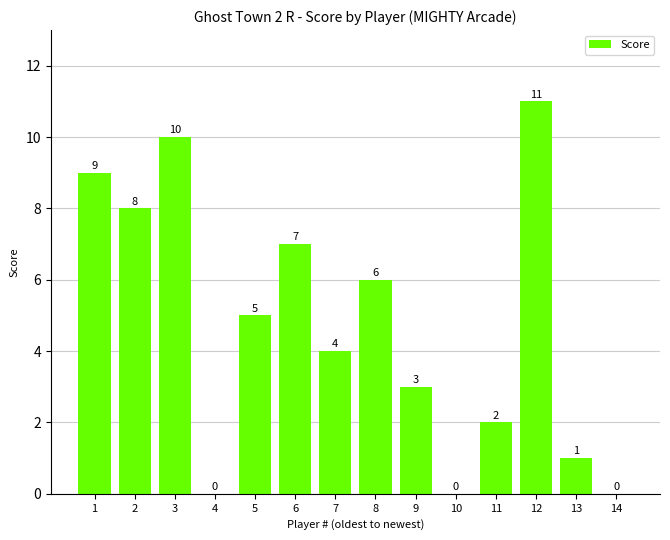

What is the greatest value displayed?

11